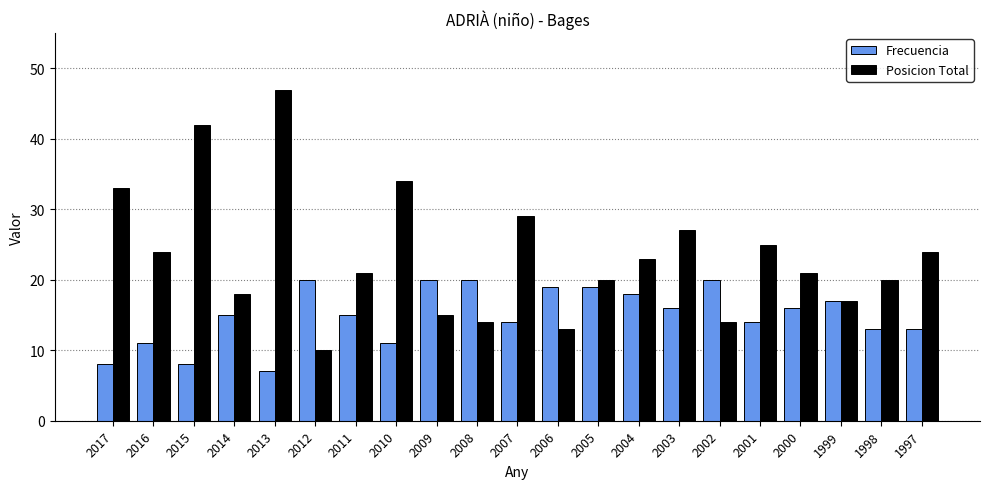

At 2000, list the series in order from smallest to largest.

Frecuencia, Posicion Total